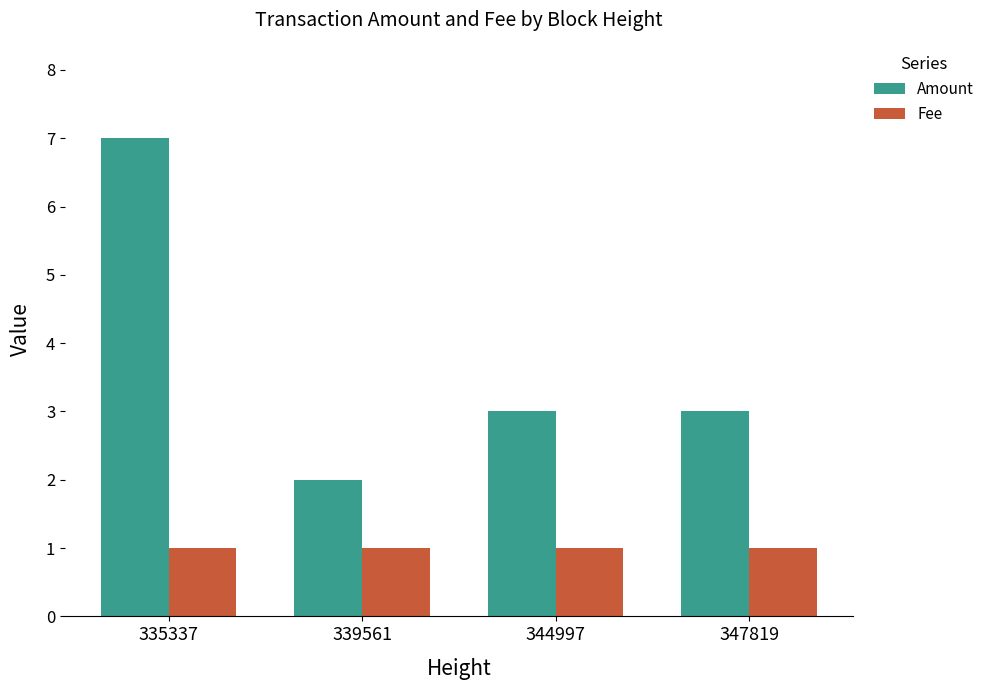

At how many categories does at least one series exceed 1?

4